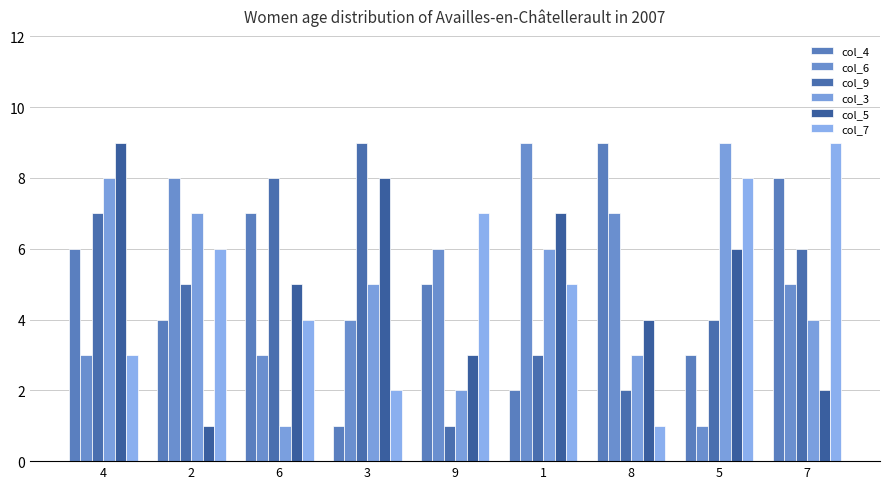

At how many categories does at least one series exceed 8?

6